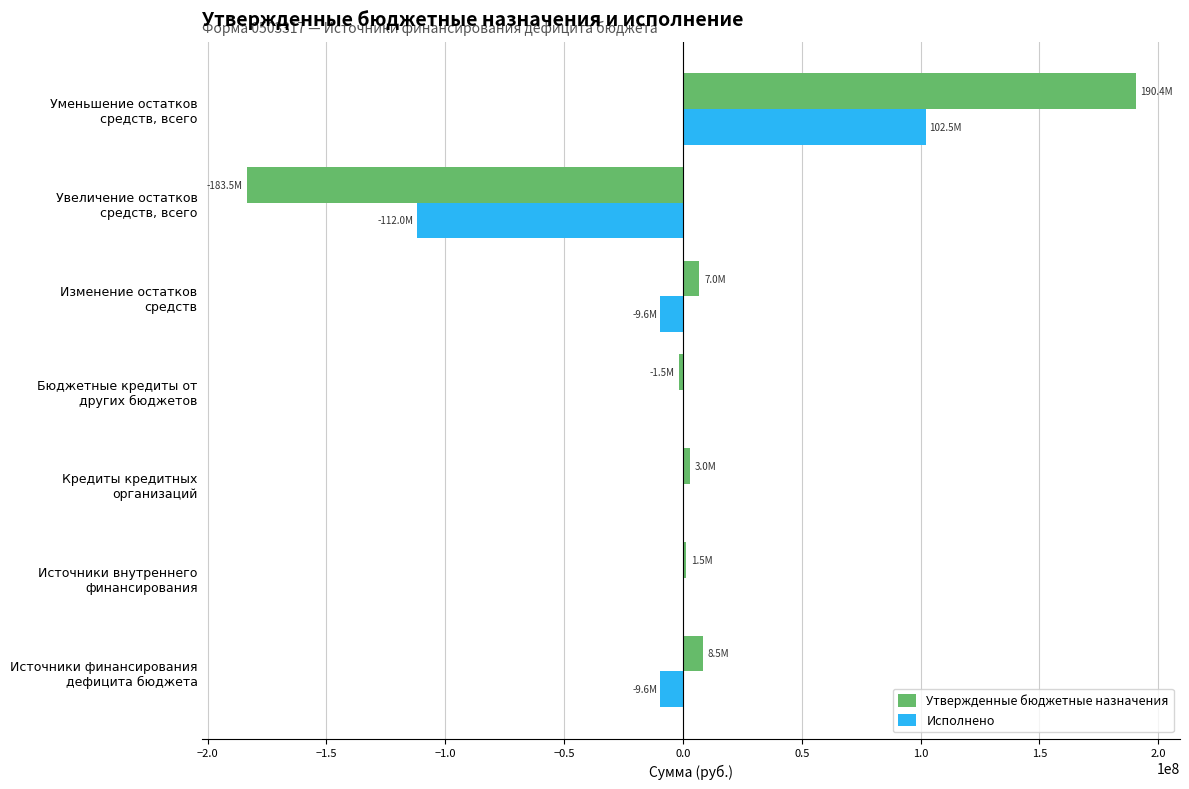

What are all the series names shown in the legend?

Утвержденные бюджетные назначения, Исполнено